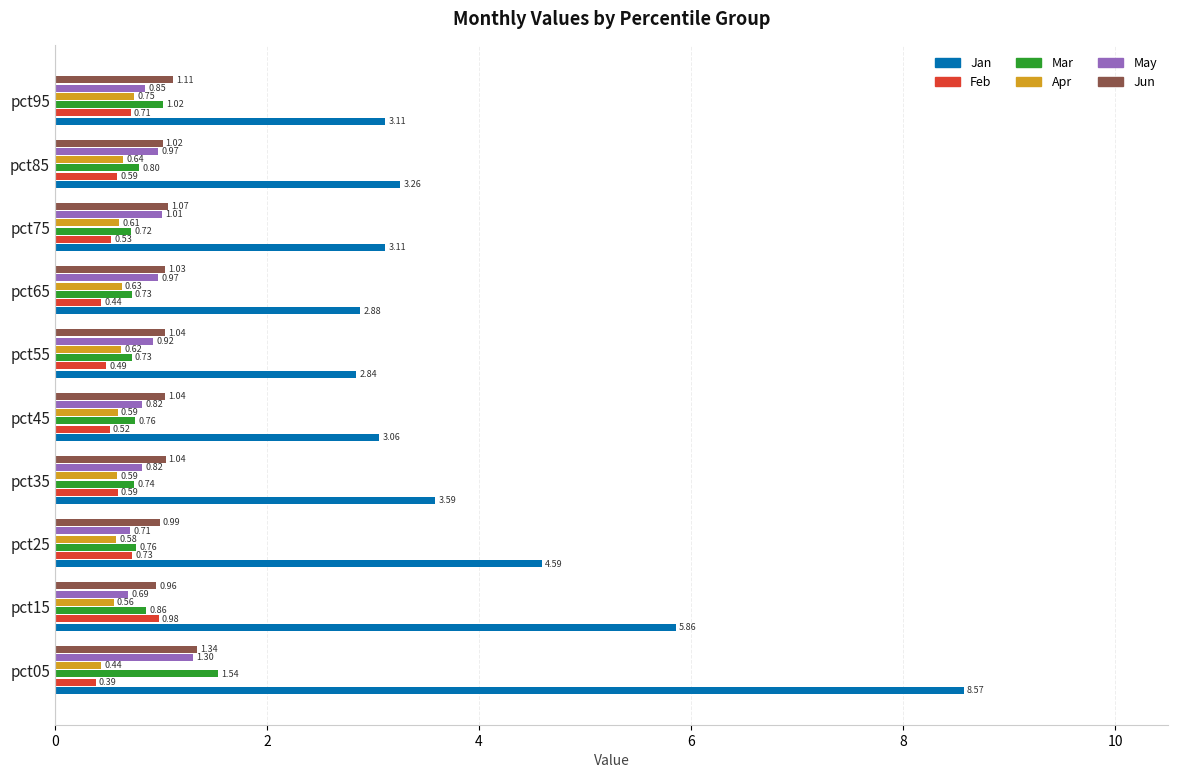

Count the number of data series in this chart.

6